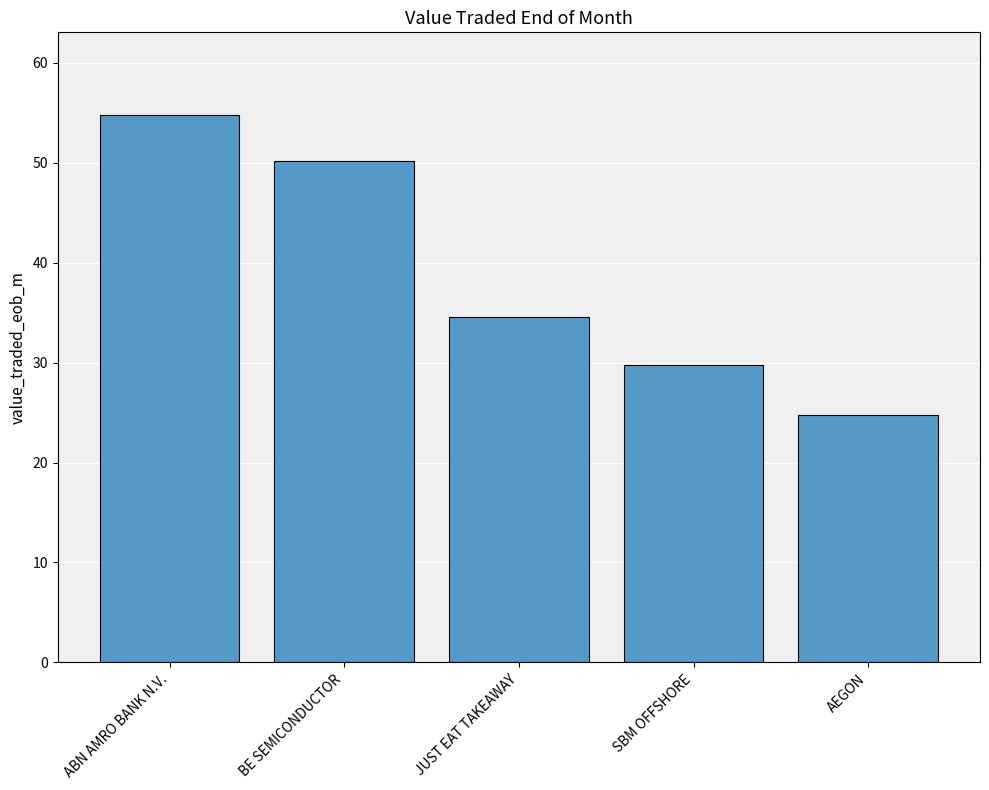

Does the chart contain any negative values?

No